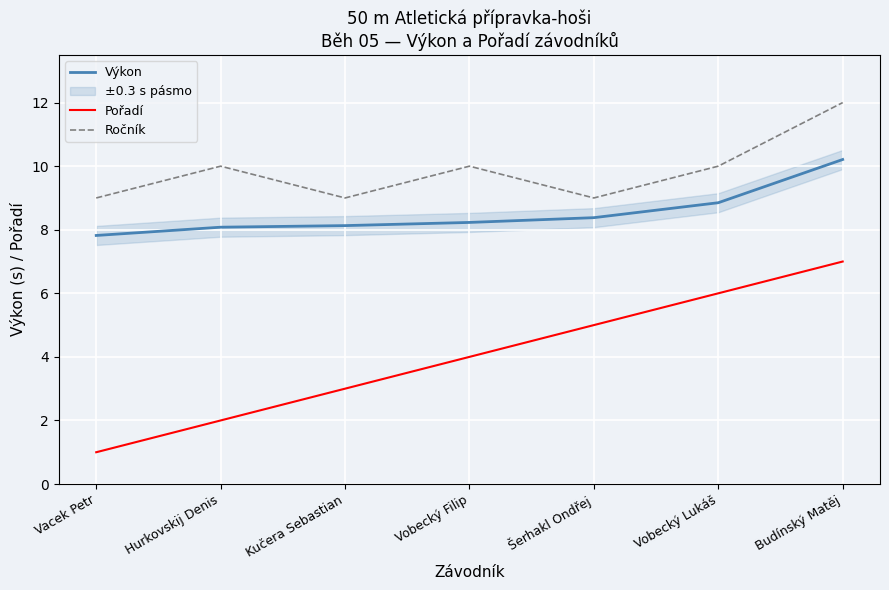

List the series in order of their overall mean, lowest first.

Pořadí, Výkon, Ročník